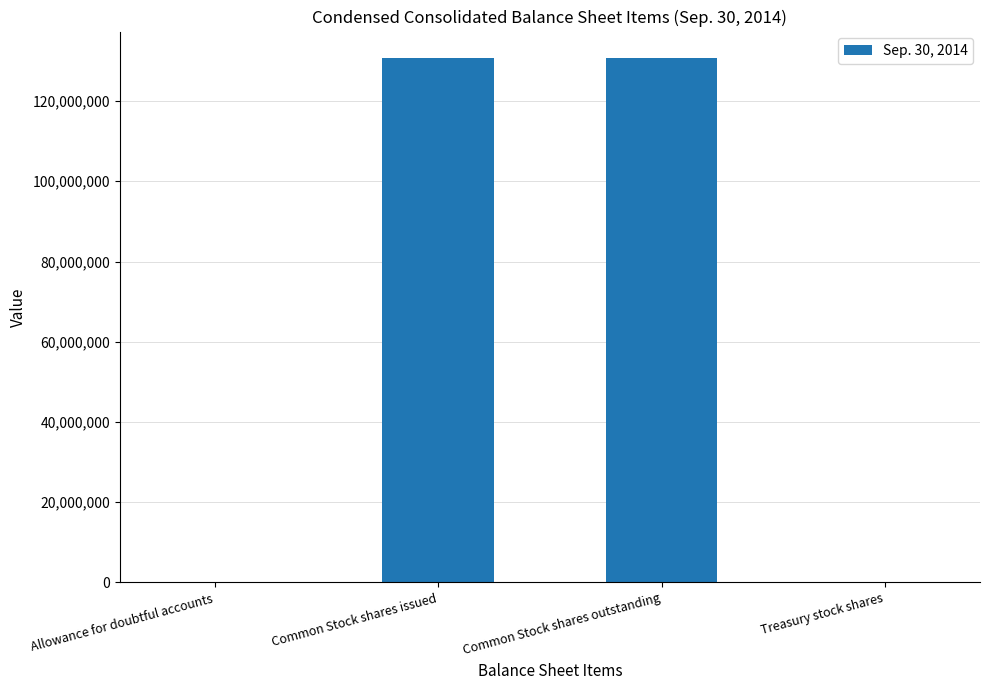

What is the change in value from Allowance for doubtful accounts to Common Stock shares issued?

+130773448